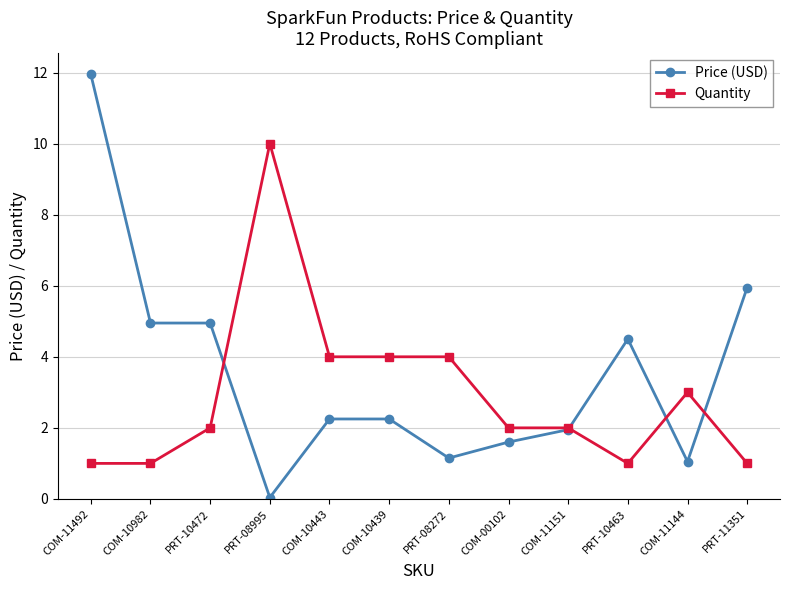

True or false: Price (USD) has a value of 8.3 at COM-10982.

False